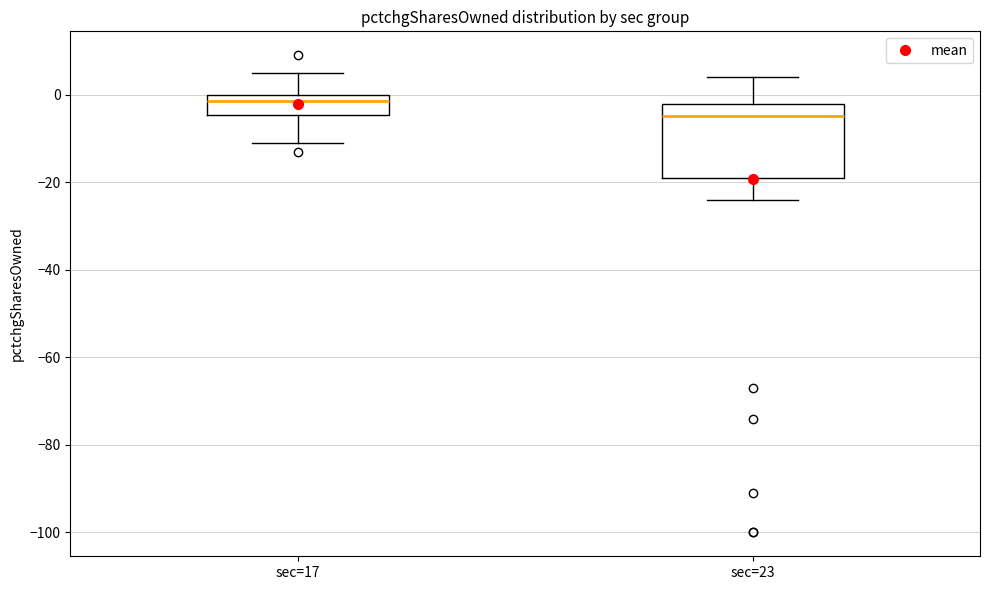

Where is the upper edge of the box for sec=17 on the y-axis? The values are not printed on the chart, so give them approximately, as read against the axis.

0